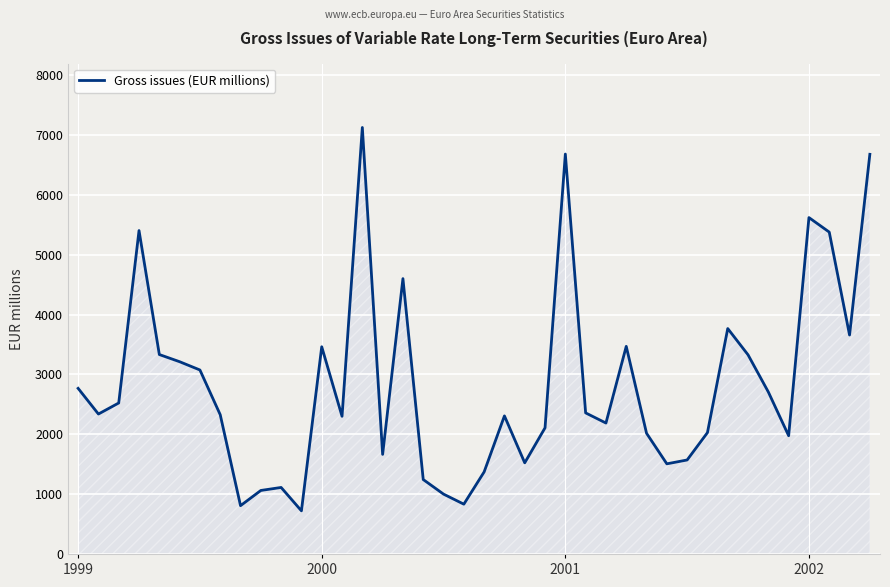

What is the difference between the maximum and minimum values?

6404.5